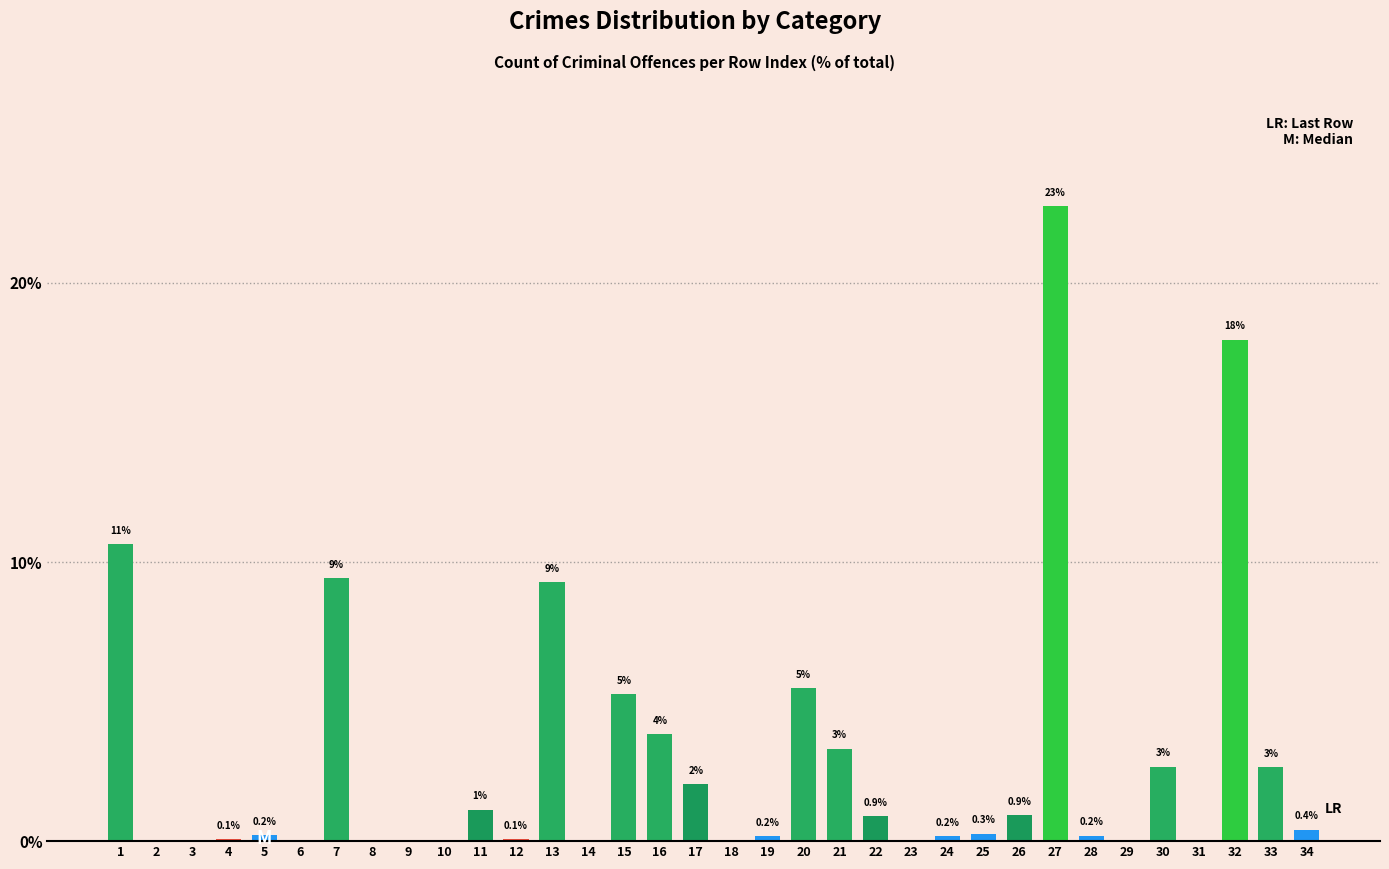

Which label corresponds to the largest value in the chart?

27